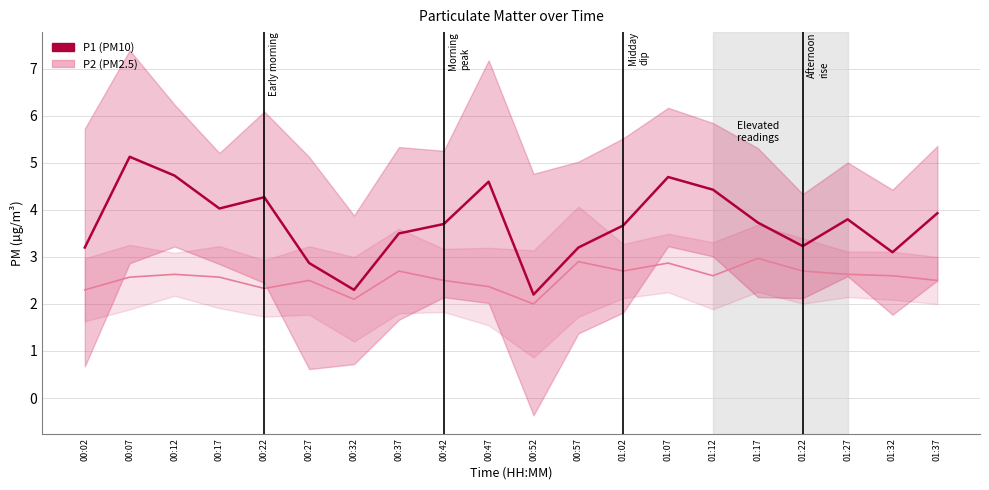

What is the difference between the highest and lowest values at 00:57?

0.3